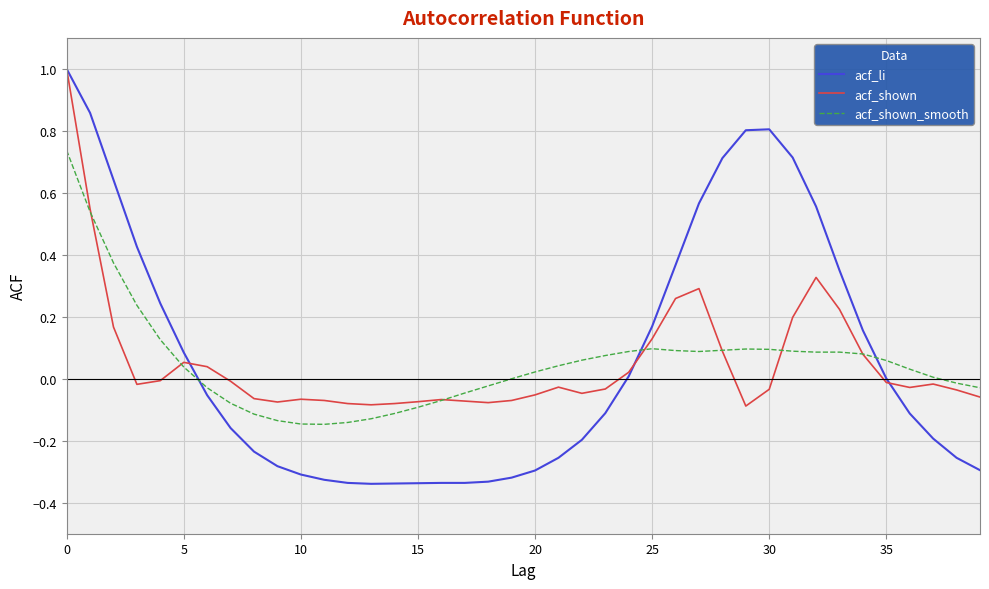

True or false: acf_li has more than 0 points higher than both neighbors.

True